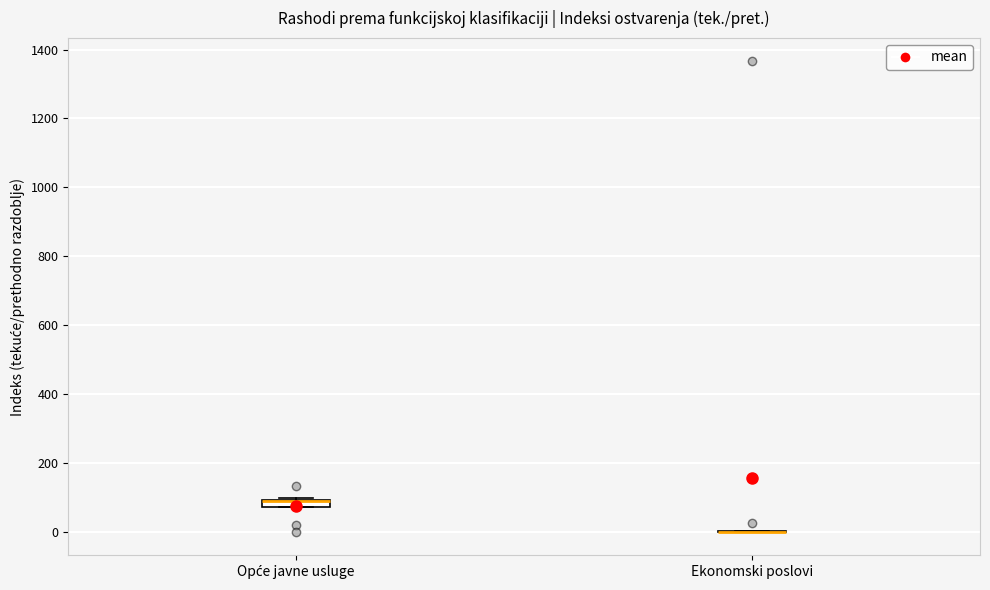

Where is the upper edge of the box for Opće javne usluge on the y-axis? The values are not printed on the chart, so give them approximately, as read against the axis.

100